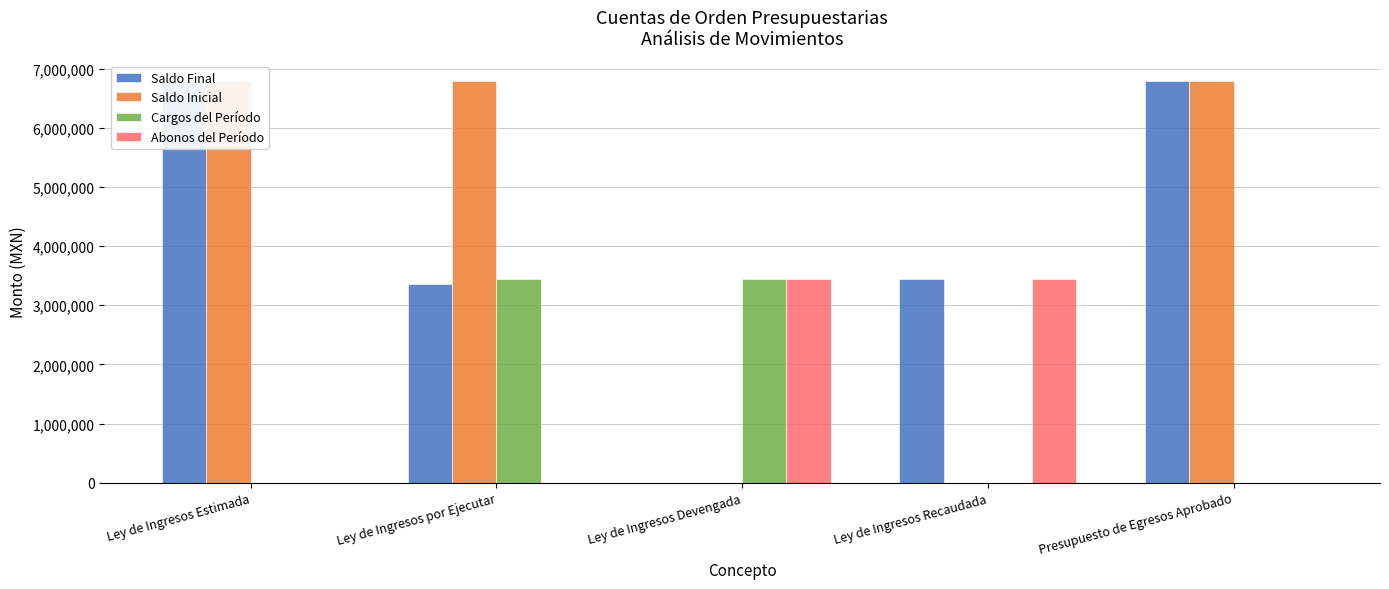

What is the label of the 3rd bar from the left?

Ley de Ingresos Devengada